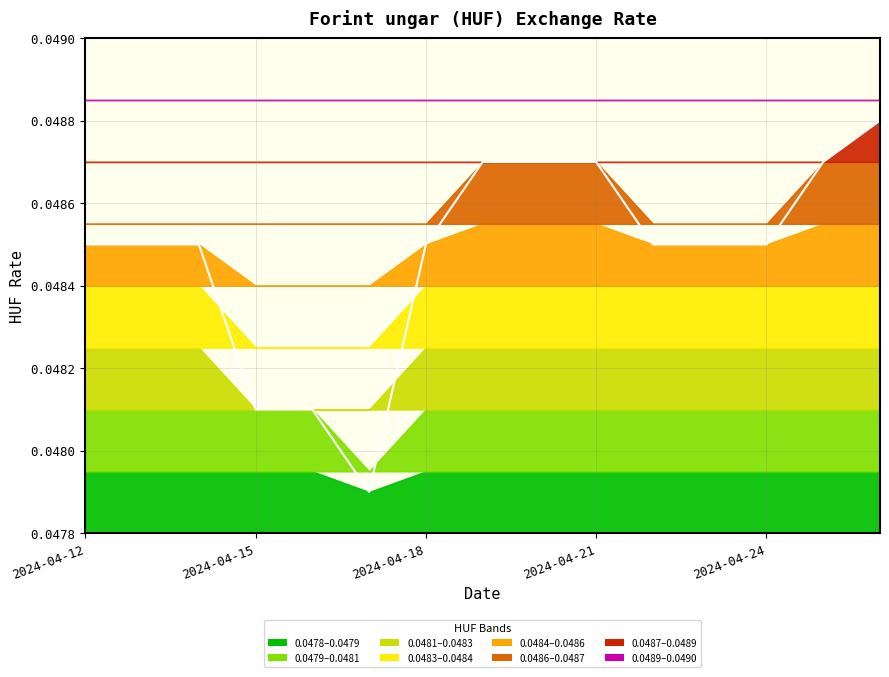

Count the values in the range 0 to 1.

15